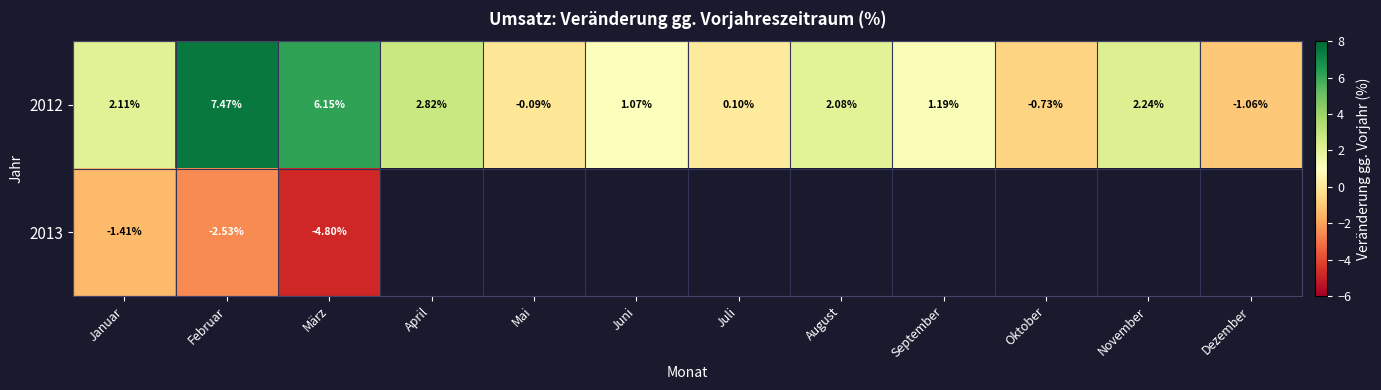

Which category has the highest value across all series?

Februar